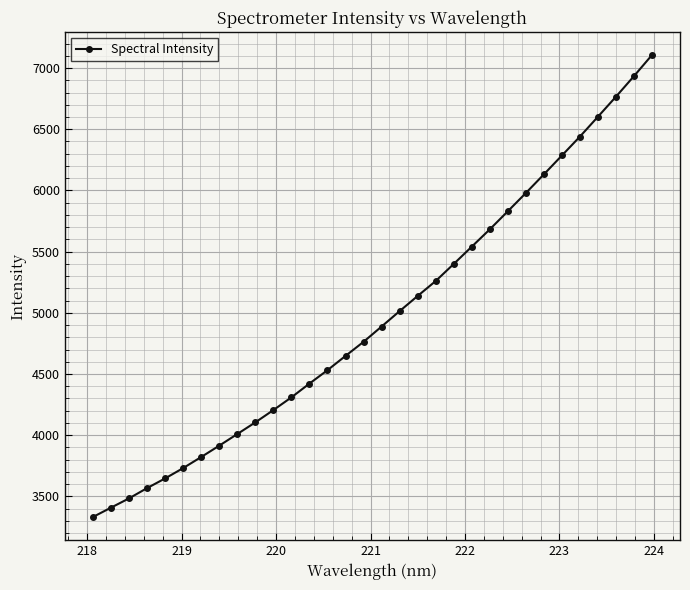

What is the value of the 2nd point from the left?

3407.3